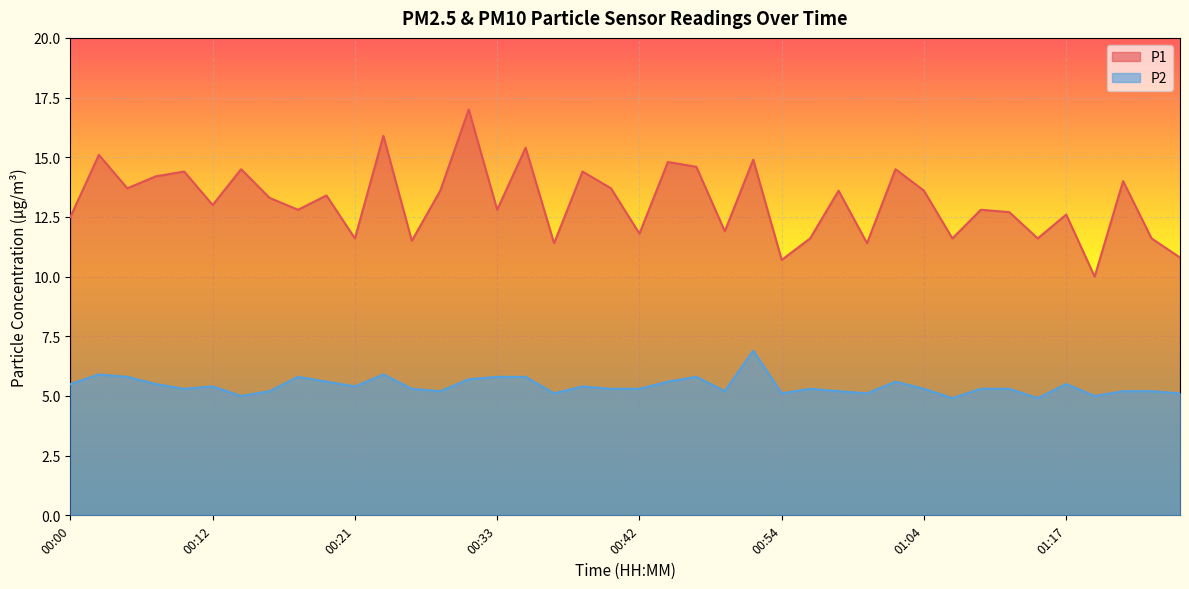

Is it true that P2 equals 7.6 at 01:00?

False